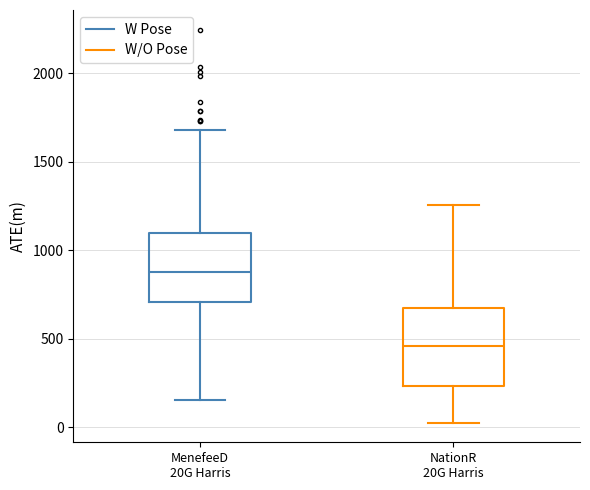

Which box has the lowest median line?

NationR 20G Harris